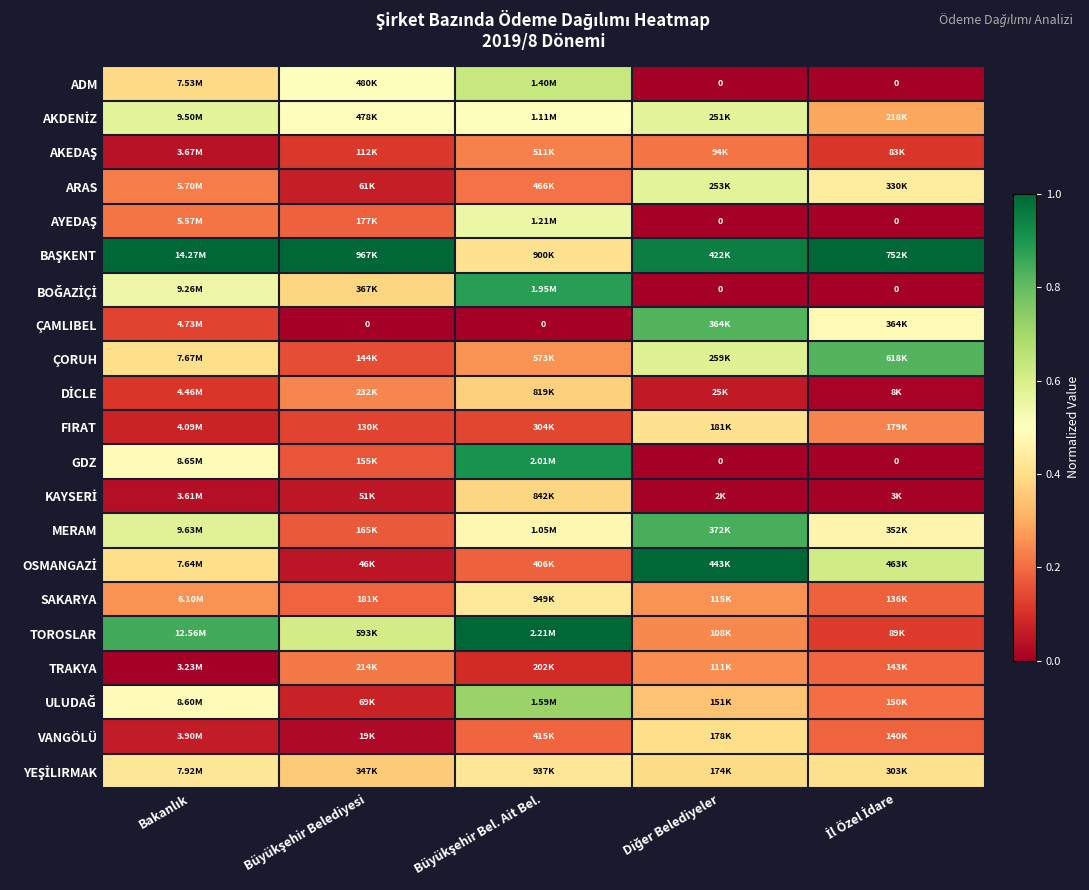

Between Büyükşehir Belediyesi and Diğer Belediyeler, which is larger?

Büyükşehir Belediyesi